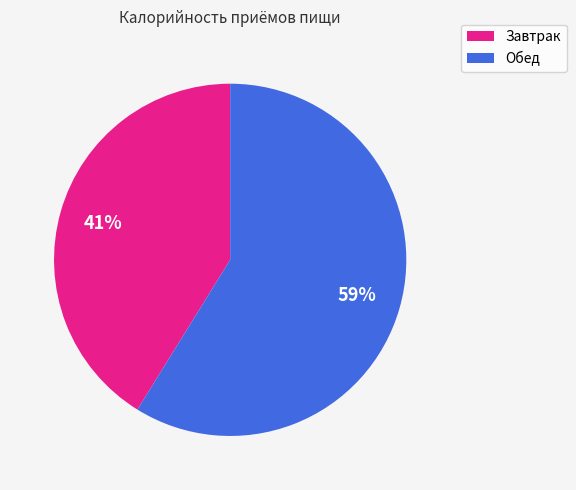

To the nearest percent, what percentage of the pie is Завтрак?

41%